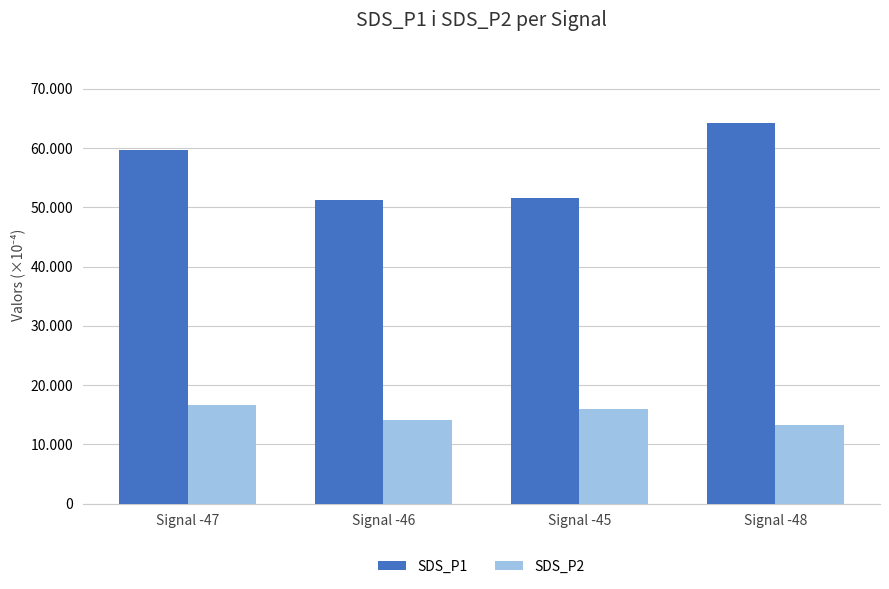

Rank the series by their maximum value, from lowest to highest.

SDS_P2, SDS_P1